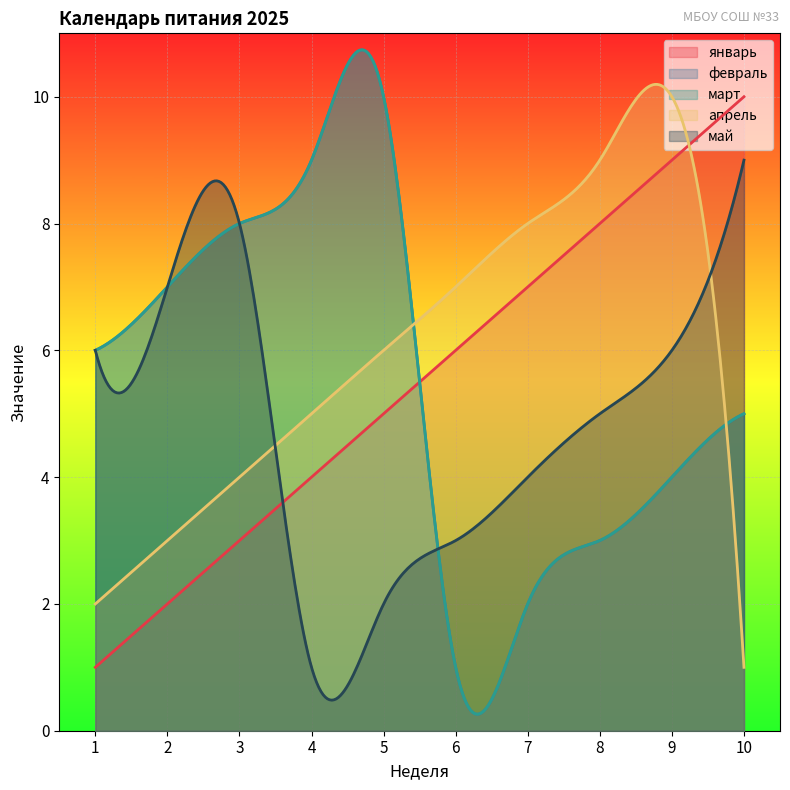

Read the январь value at 1.

1.0